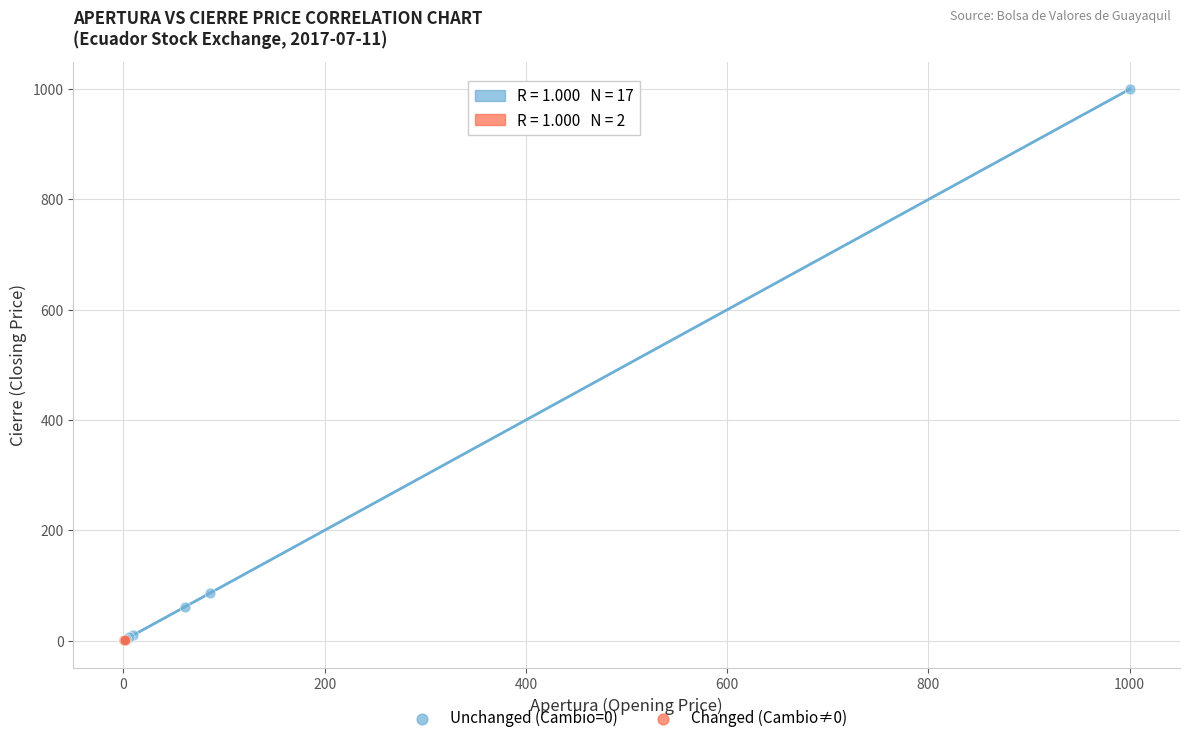

Which series has the widest spread of Y values?

Unchanged (Cambio=0)